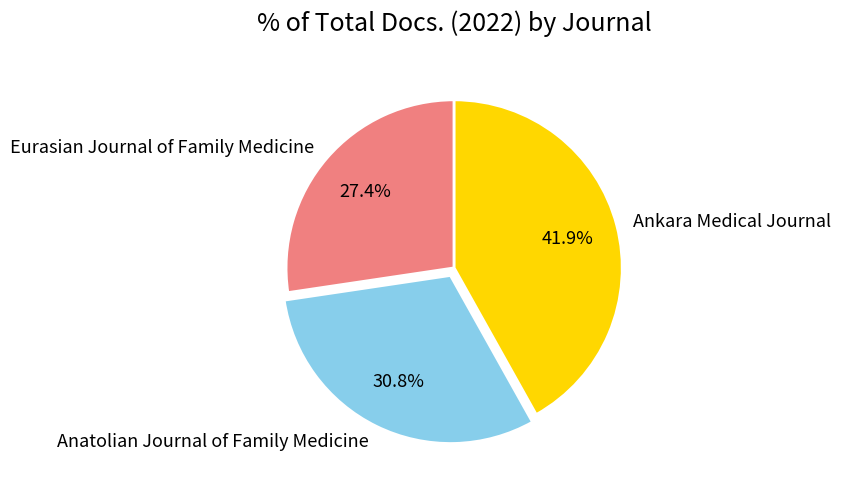

Which has a higher value, Eurasian Journal of Family Medicine or Ankara Medical Journal?

Ankara Medical Journal